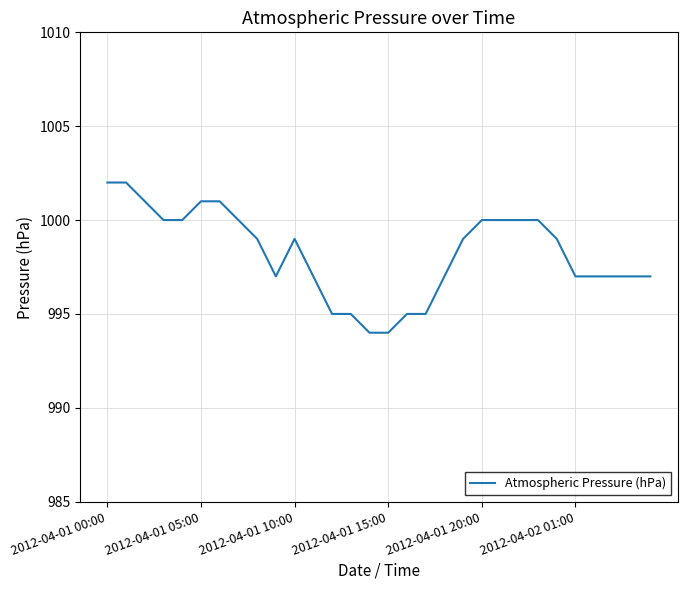

What is the difference between the maximum and minimum values?

8